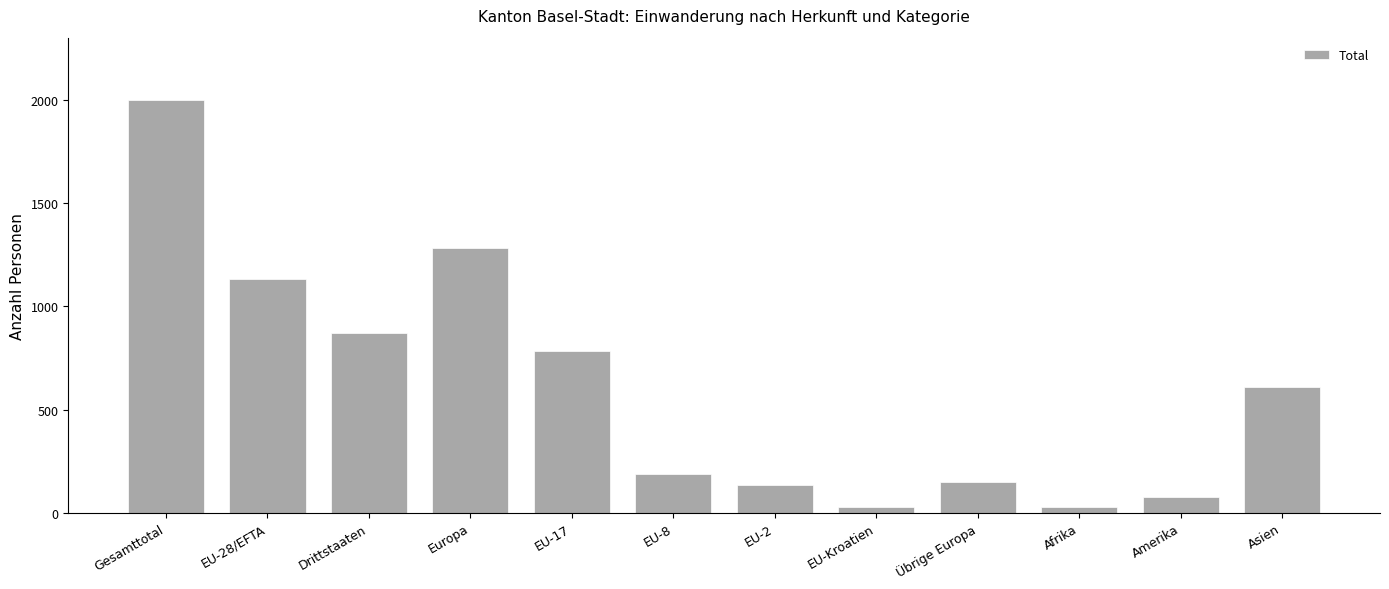

What is the average value?

607